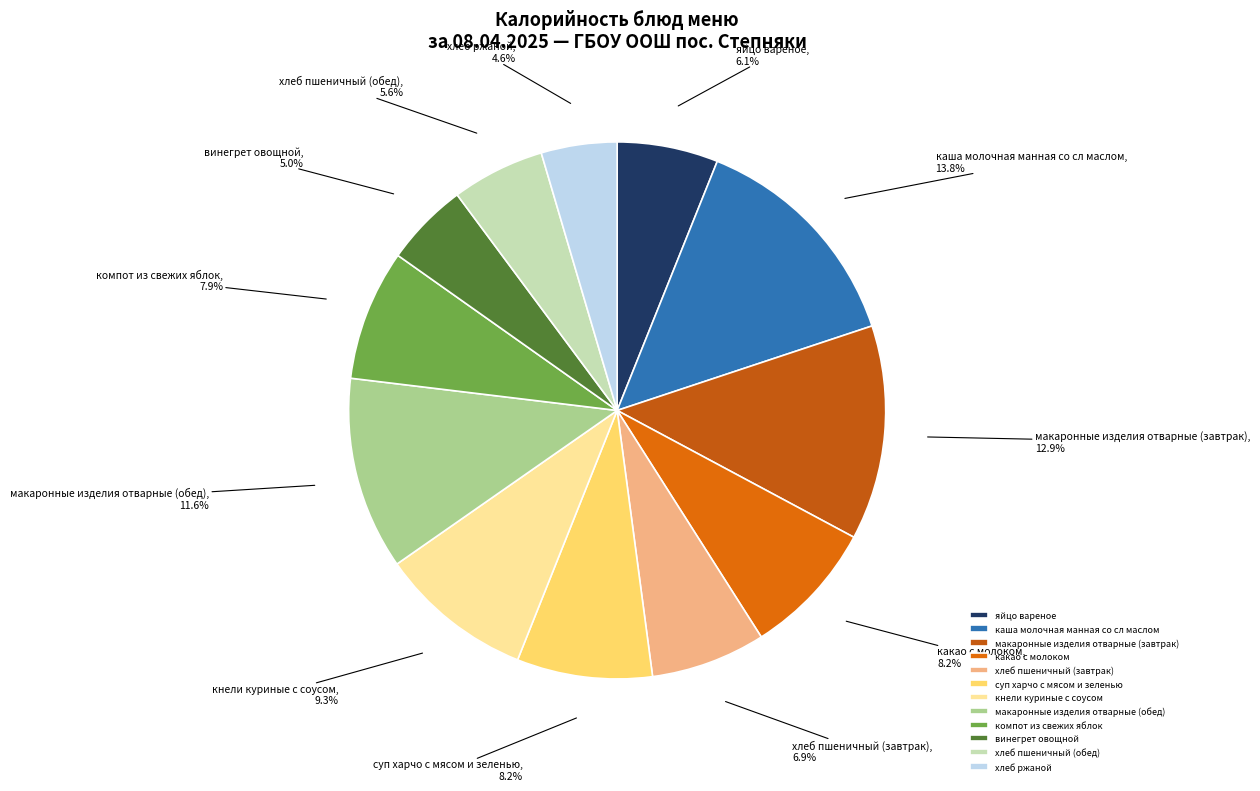

Which has a higher value, суп харчо с мясом и зеленью or хлеб ржаной?

суп харчо с мясом и зеленью